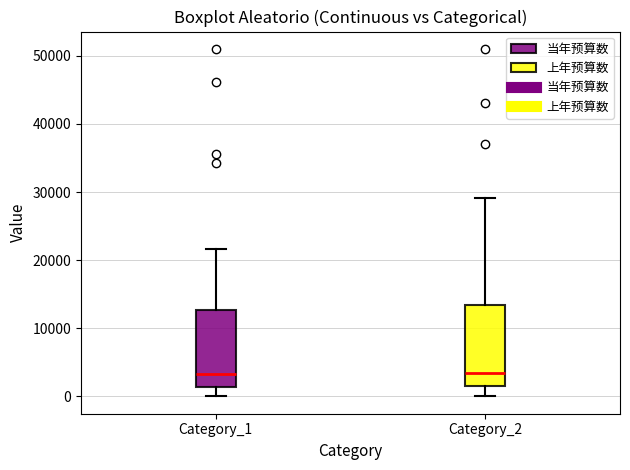

Reading left to right, read every box against the y-axis: the position of its median line, the range the box covers, and the ends of its whiskers. The values are not printed on the chart, so give them approximately, as read against the axis.

Category_1: median 3000, box 1000 to 13000, whiskers 0 to 22000
Category_2: median 3000, box 2000 to 13000, whiskers 0 to 29000